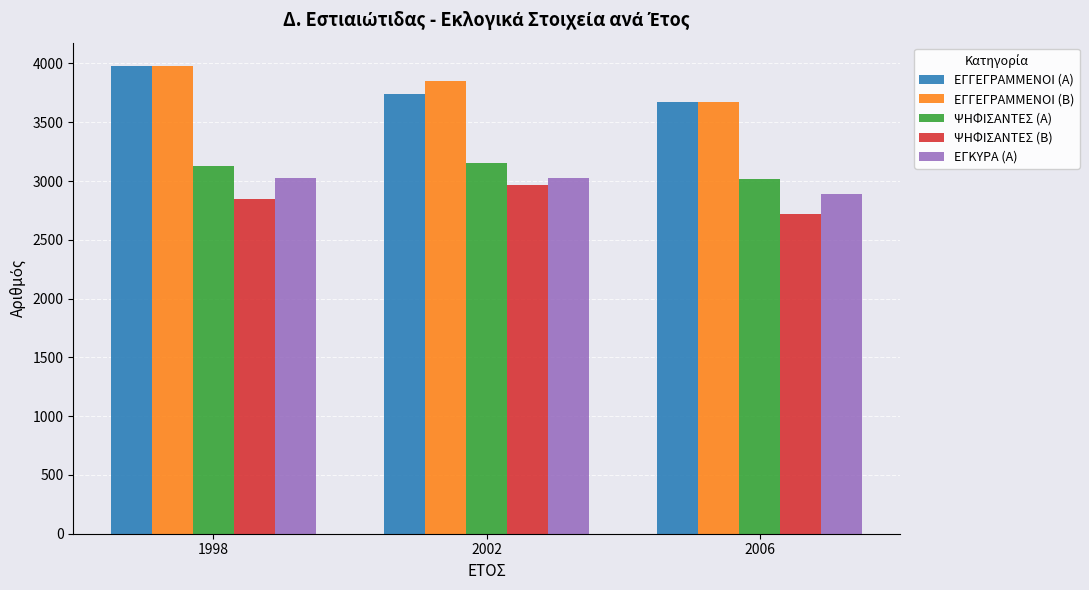

The value of ΨΗΦΙΣΑΝΤΕΣ (Β) at 2006 is 2722. True or false?

True